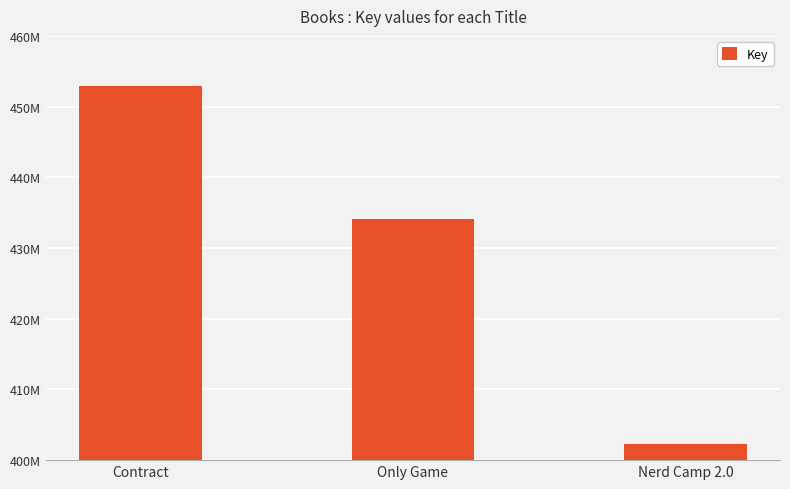

Which category has the lowest value across all series?

Nerd Camp 2.0